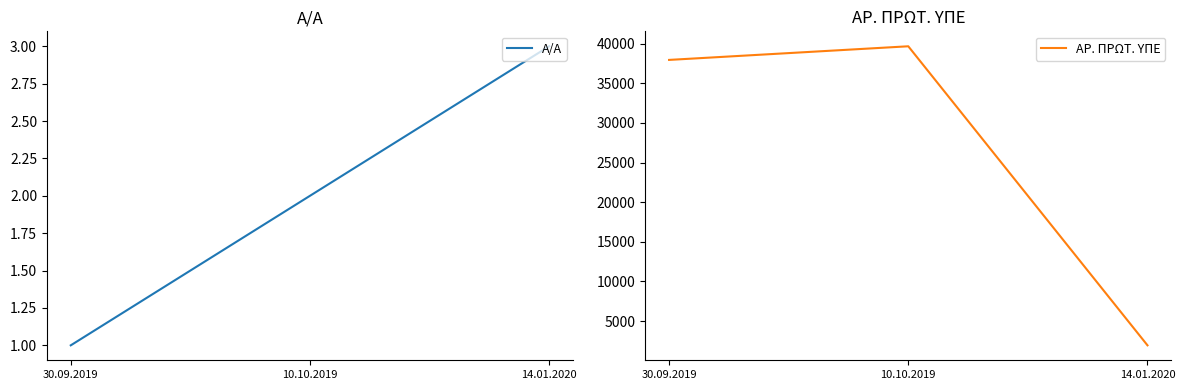

Does the chart display data point markers on the line(s)?

No